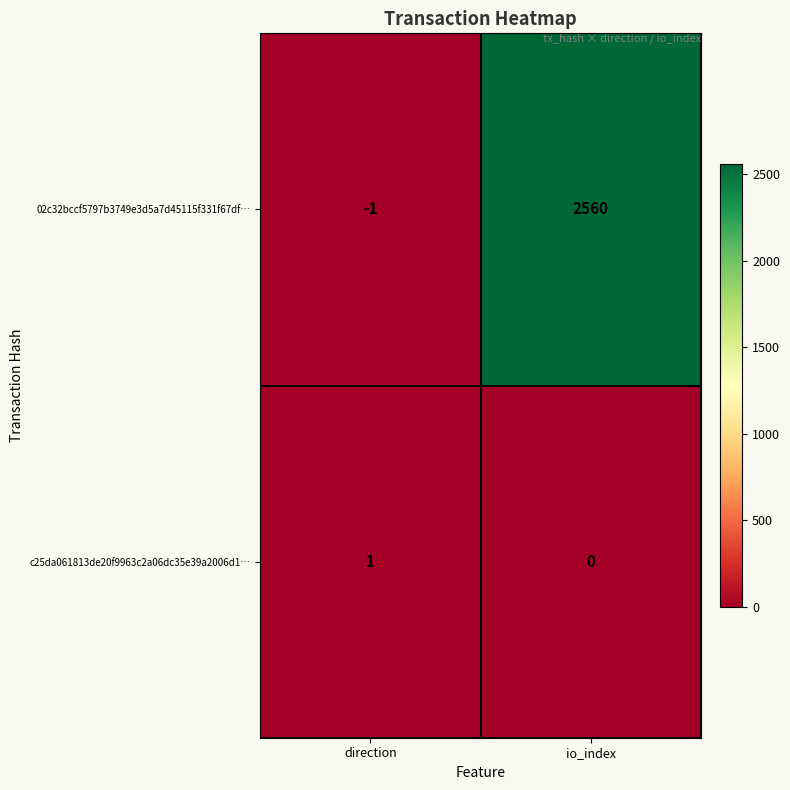

Reading left to right, extract all data points from this chart.

02c32bccf5797b3749e3d5a7d45115f331f67df…: -1	2560
c25da061813de20f9963c2a06dc35e39a2006d1…: 1	0